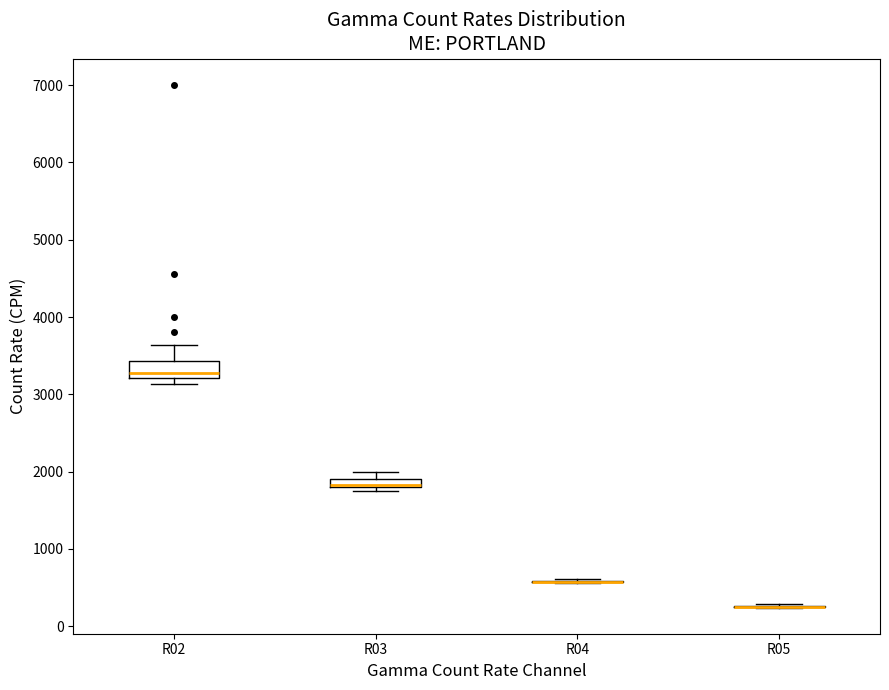

Which box is the tallest, from its lower edge to its upper edge?

R02